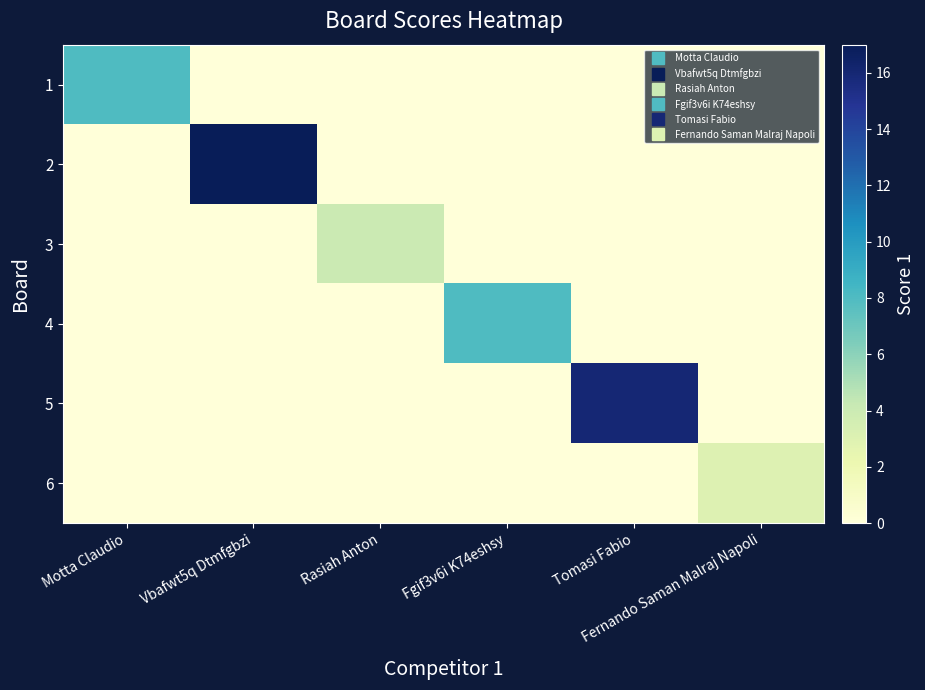

What is the spread (max minus min) of values at Rasiah Anton?

4